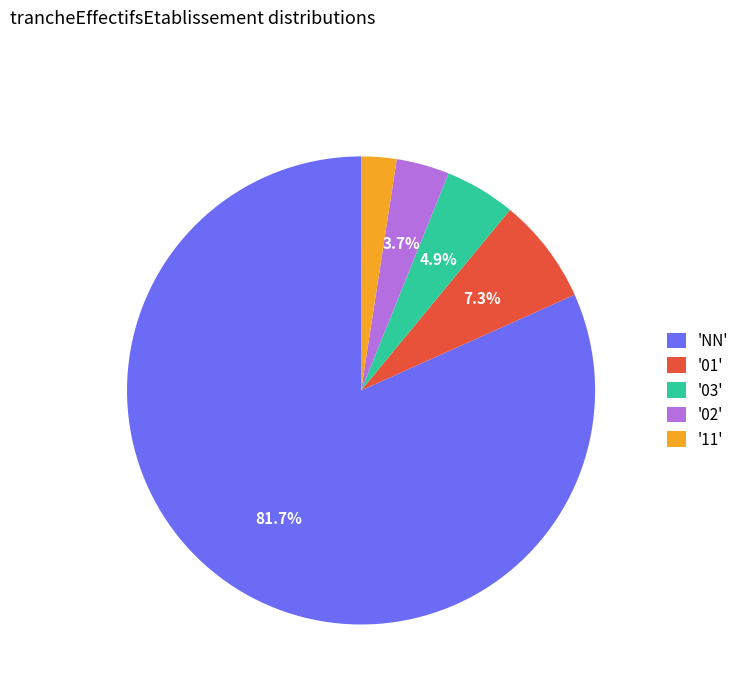

Approximately how many times larger is the value at '03' compared to '02'?

1.3